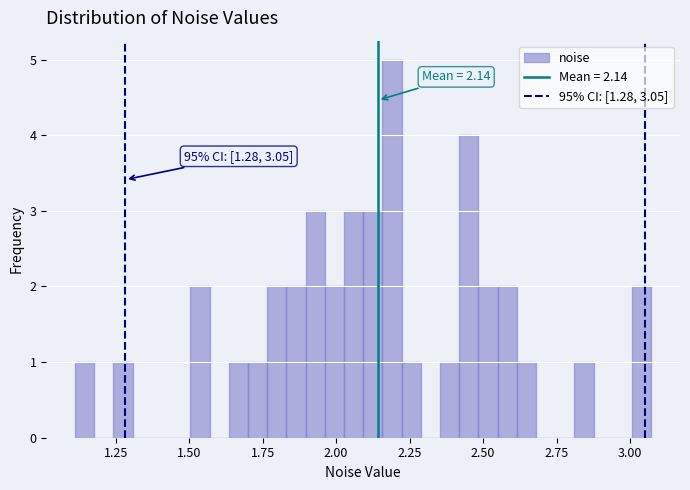

Read against the x-axis, roughly where is the centre of the tallest bar?

2.20